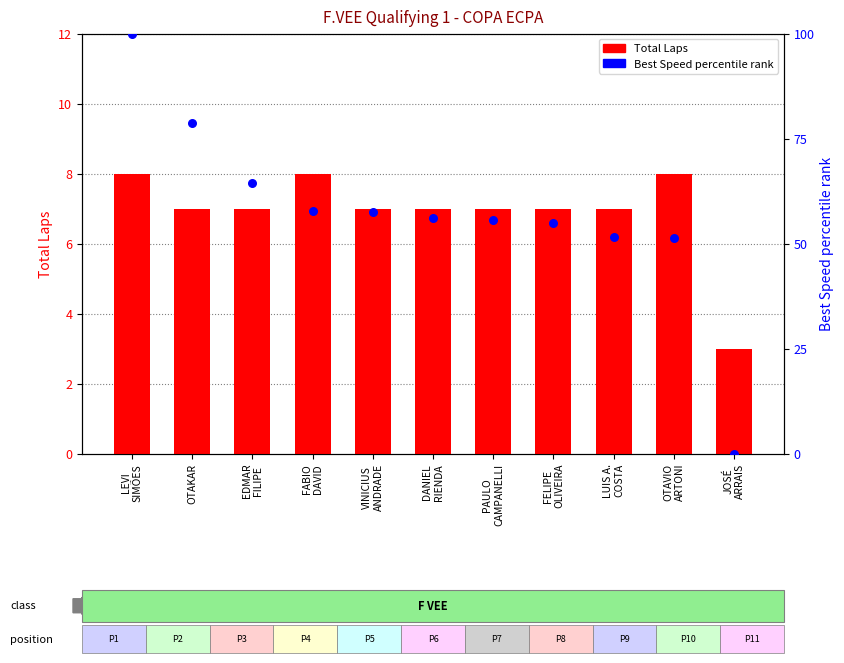

What is the total value across all series at OTAKAR?

85.7